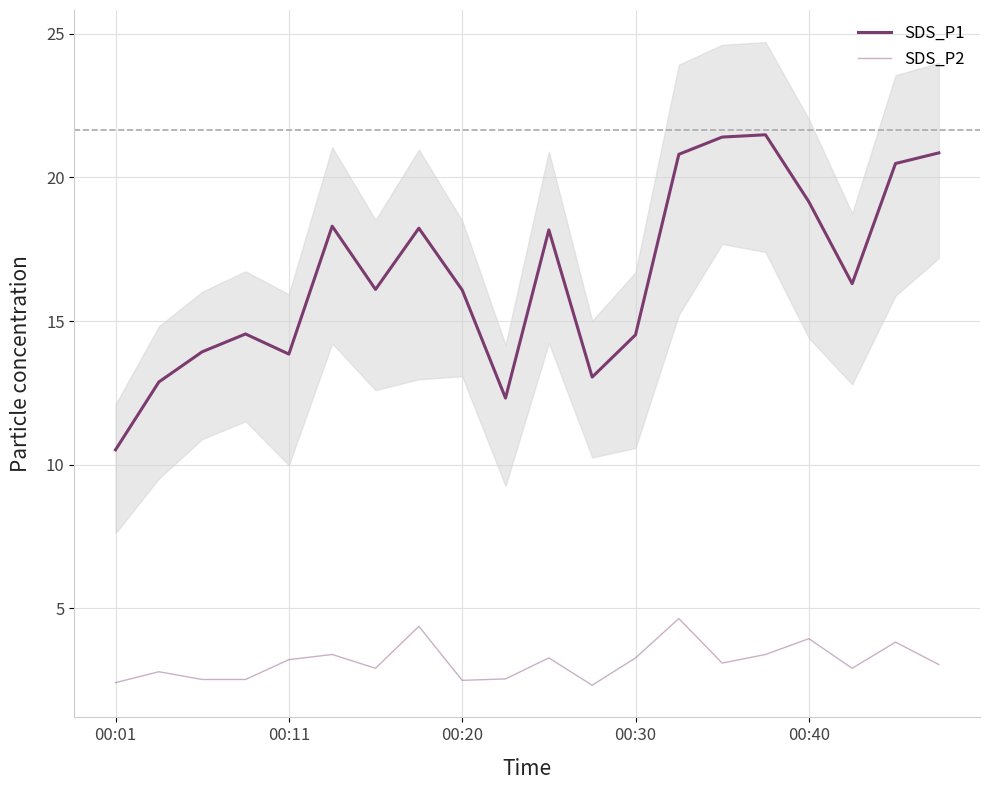

Reading left to right, list all the values displayed in this chart.

SDS_P1: 10.5	12.9	13.9	14.6	13.8	18.3	16.1	18.2	16.1	12.3	18.2	13.1	14.5	20.8	21.4	21.5	19.1	16.3	20.5	20.9
SDS_P2: 2.4	2.8	2.5	2.5	3.2	3.4	2.9	4.4	2.5	2.5	3.3	2.3	3.3	4.7	3.1	3.4	4.0	2.9	3.8	3.0